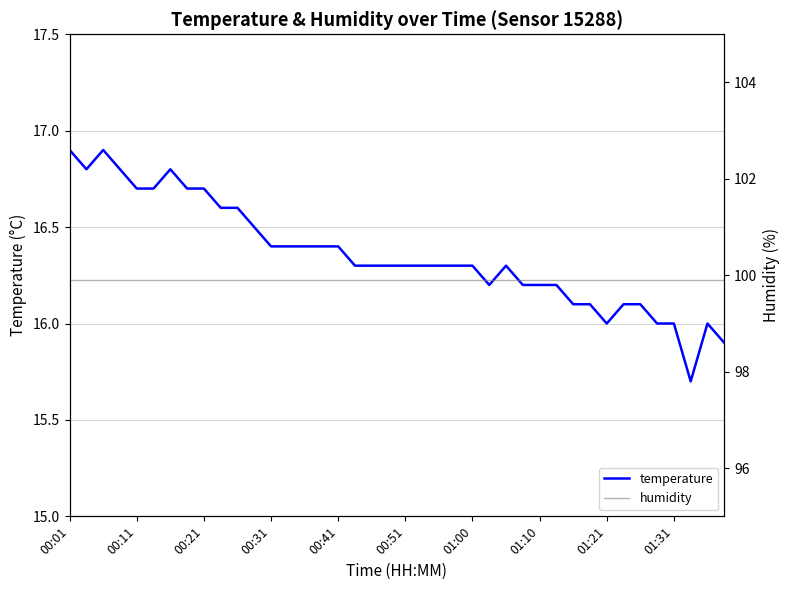

The value of temperature at 01:10 is 29.1. True or false?

False